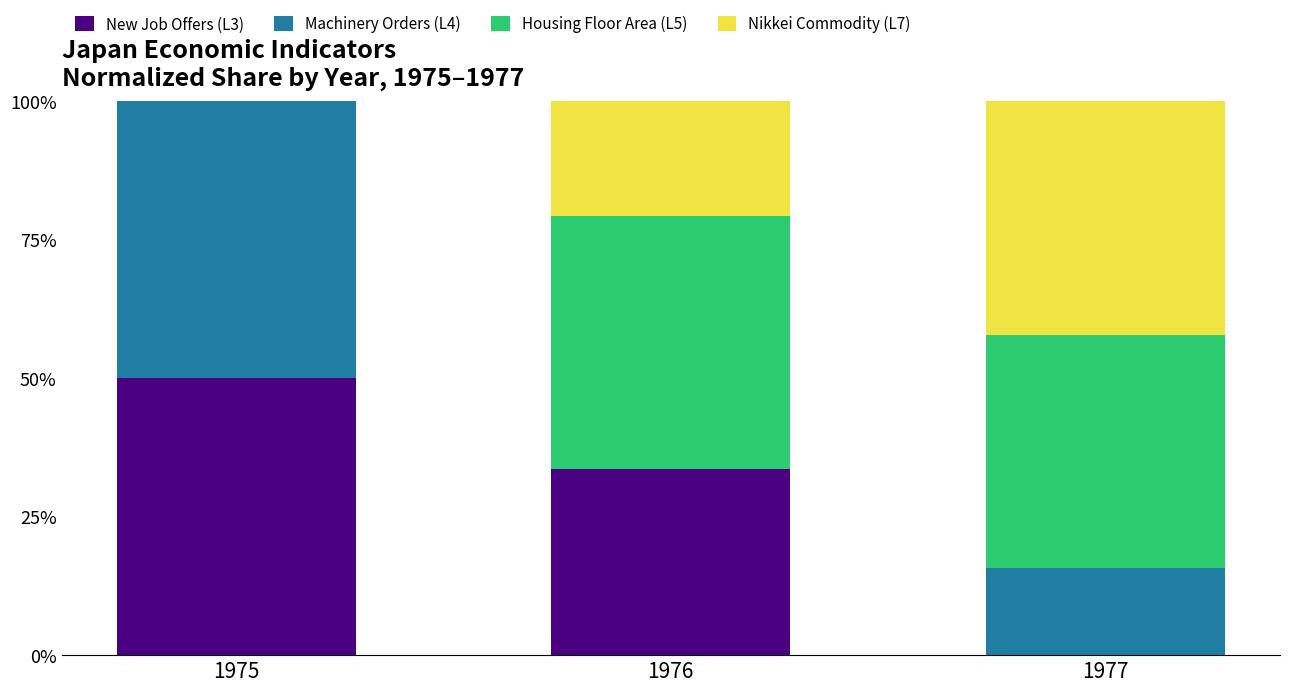

How many distinct data groups are displayed?

4